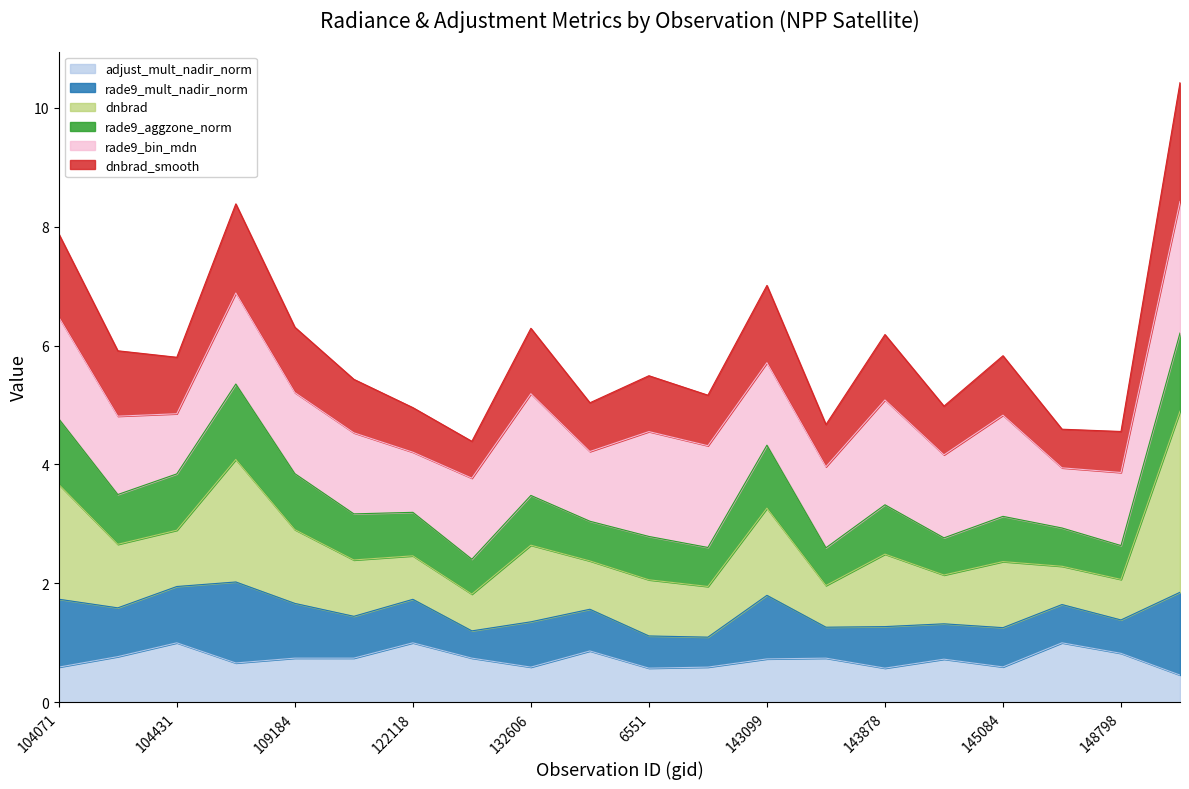

What is the total value across all series at 143099?

7.0